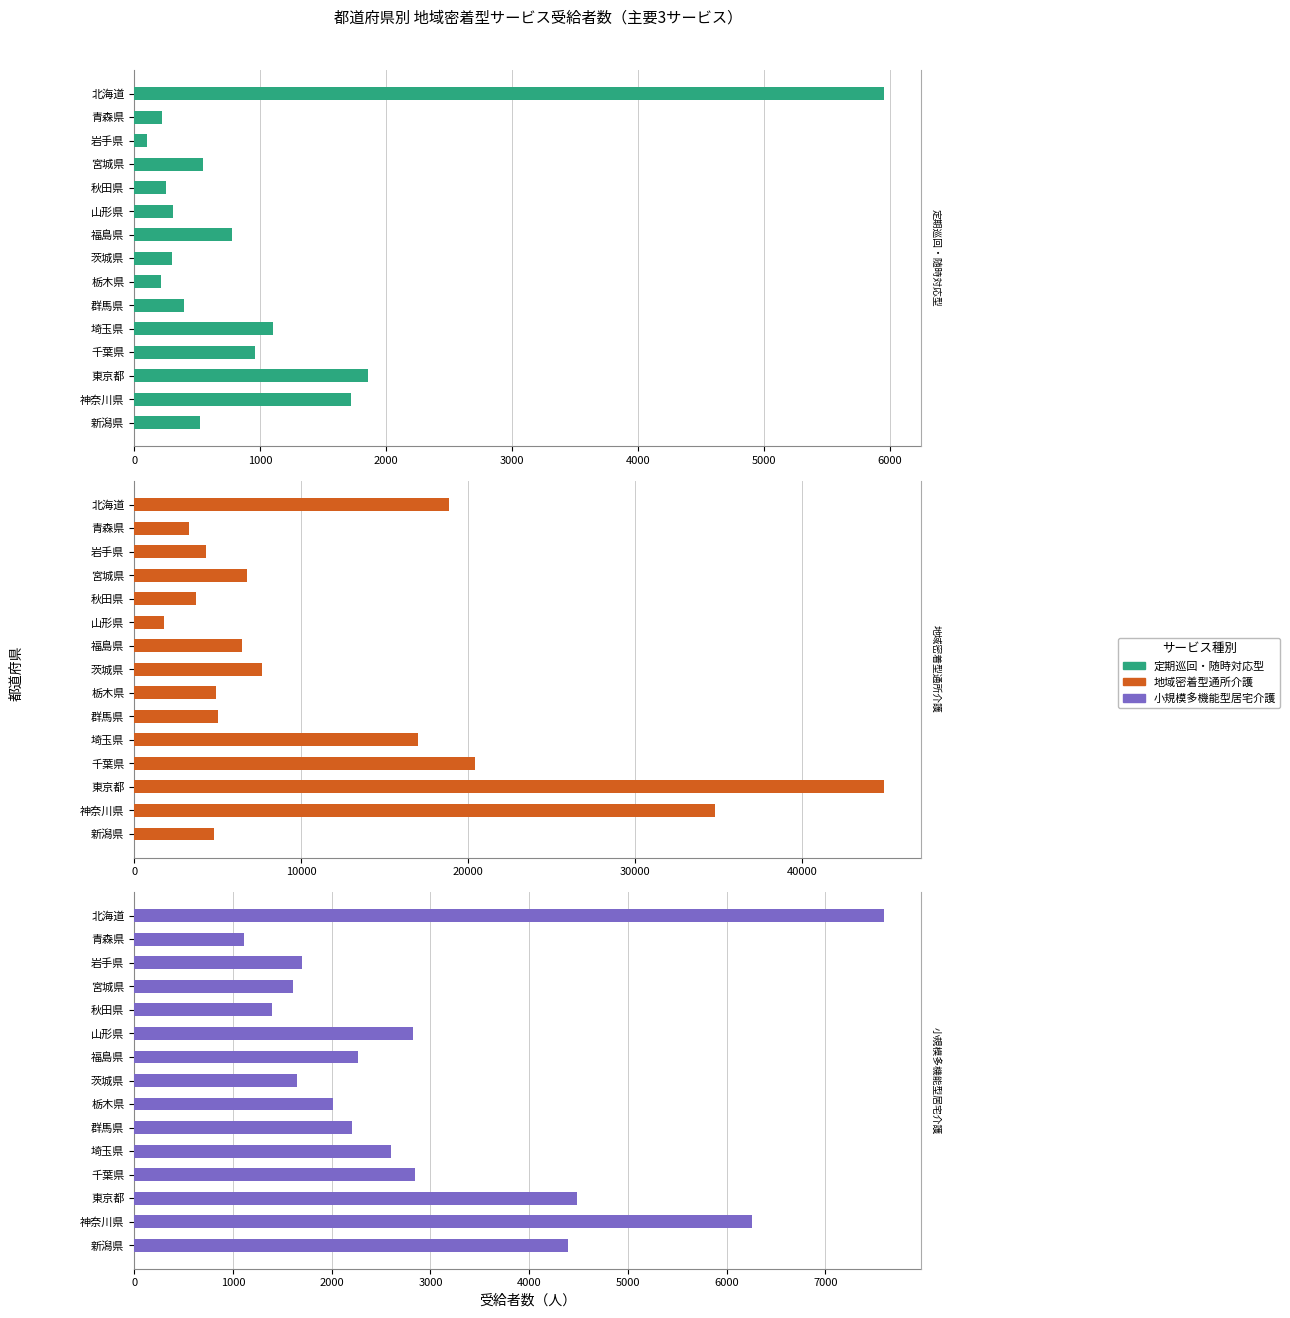

What is the average value of the 小規模多機能型居宅介護 series?

2997